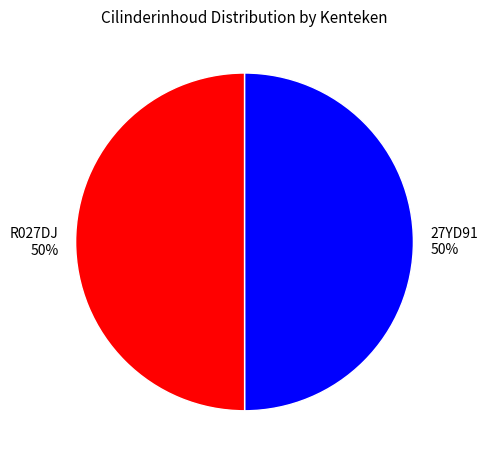

Is the sum of 27YD91 and R027DJ greater than half?

Yes